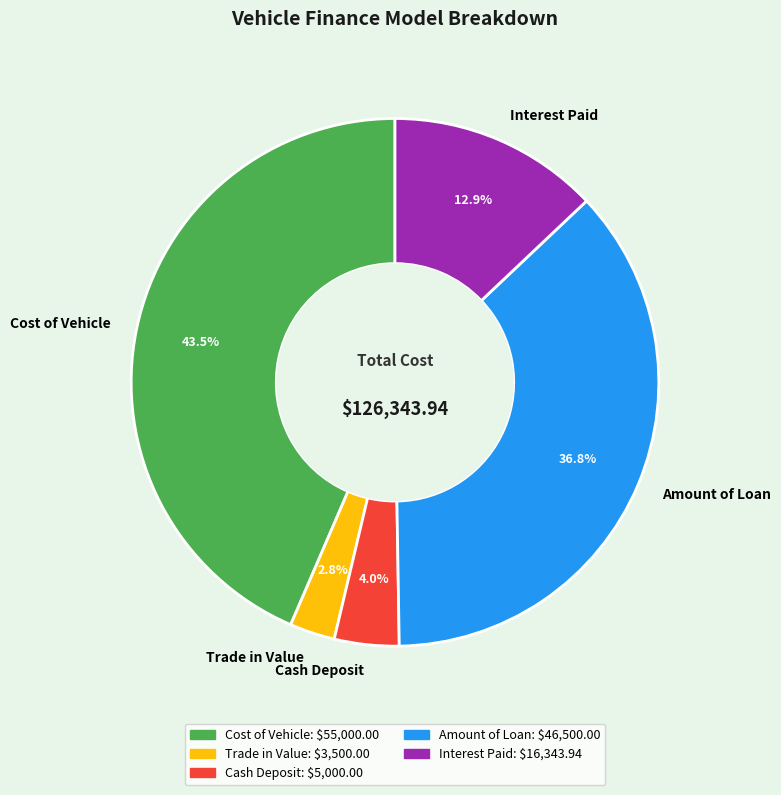

Between Cash Deposit and Trade in Value, which is larger?

Cash Deposit